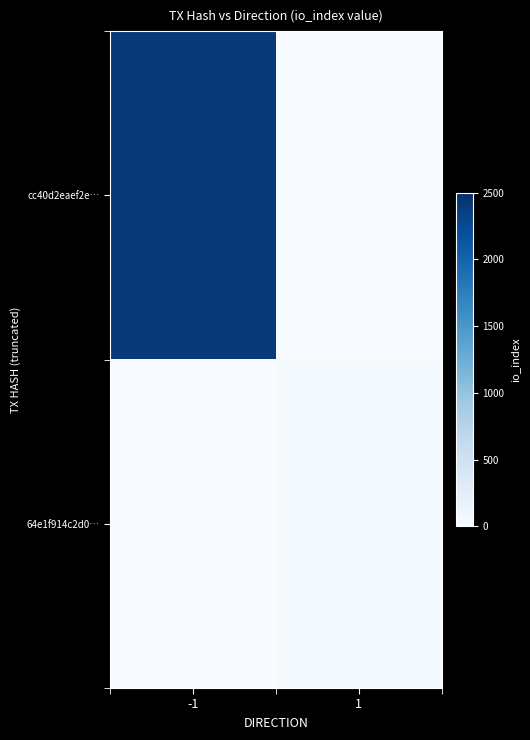

Between -1 and 1, which series saw the biggest shift?

cc40d2eaef2e…